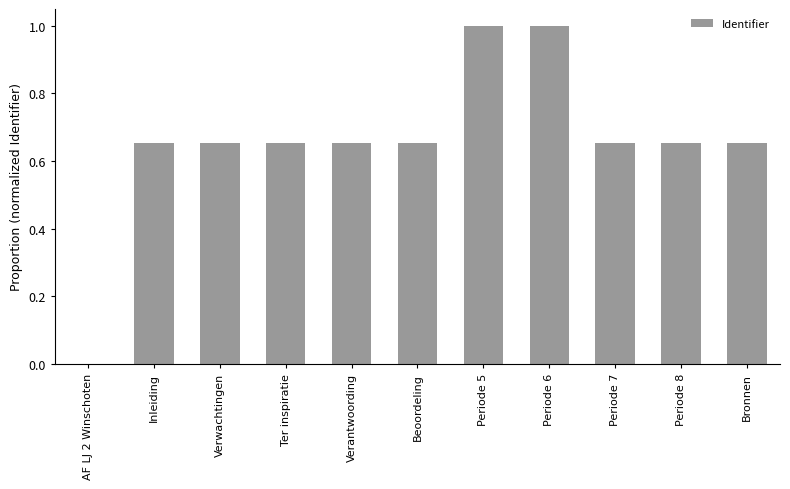

True or false: the data shows 0.9 at Periode 7.

False